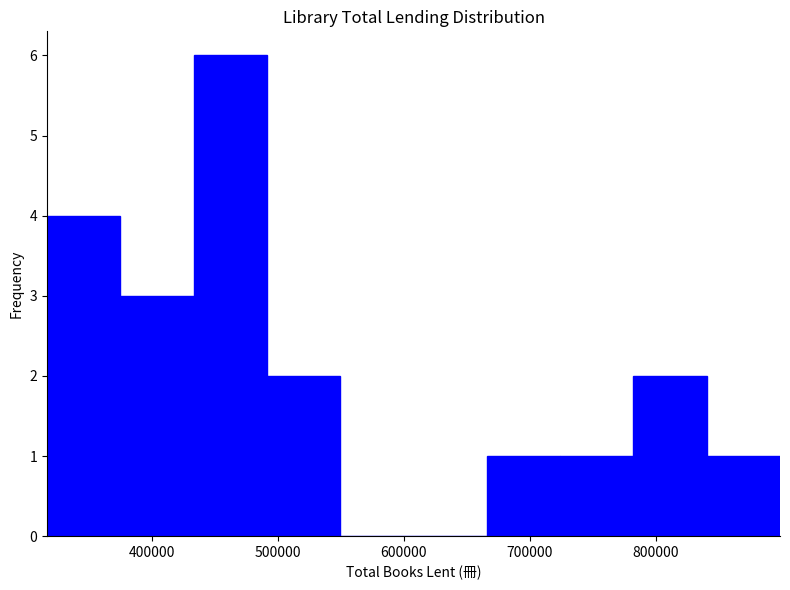

Reading left to right, transcribe this chart: for each bar, give the range it covers on the x-axis and its height. Neither the bar edges nor the heights are printed on the chart, so give them approximately, as read against the axes.

320000 to 370000: 4
370000 to 430000: 3
430000 to 490000: 6
490000 to 550000: 2
550000 to 610000: 0
610000 to 670000: 0
670000 to 720000: 1
720000 to 780000: 1
780000 to 840000: 2
840000 to 900000: 1